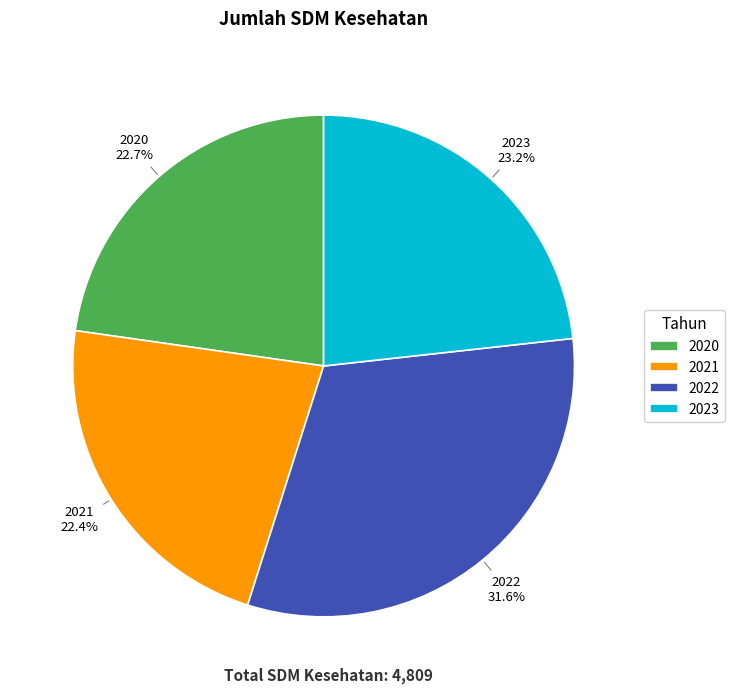

What is the largest slice in the pie chart?

2022